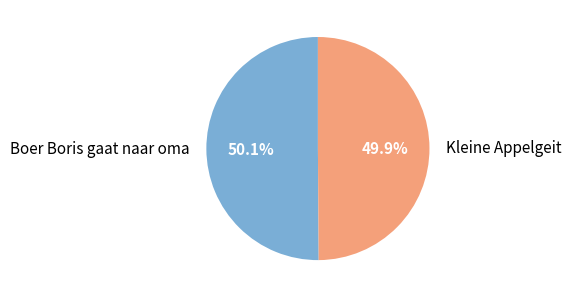

Approximately how many times larger is the value at Boer Boris gaat naar oma compared to Kleine Appelgeit?

1.0